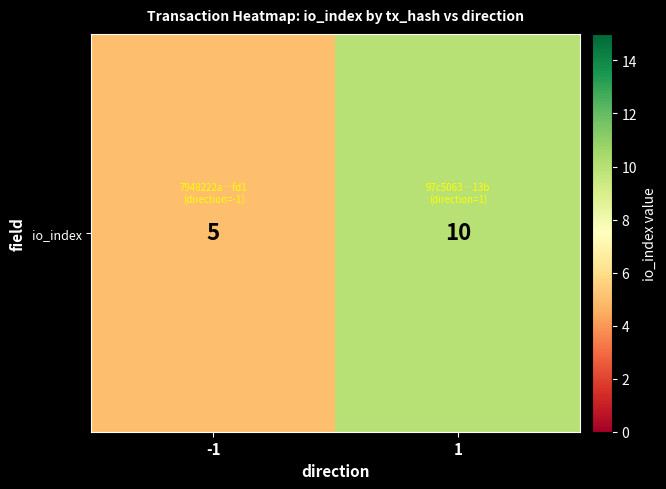

Read the value at 1.

10